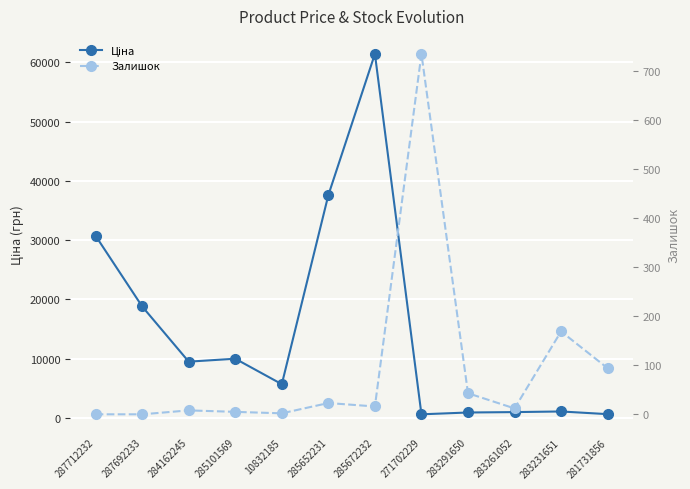

Is it true that Ціна equals 445.5 at 283291650?

False